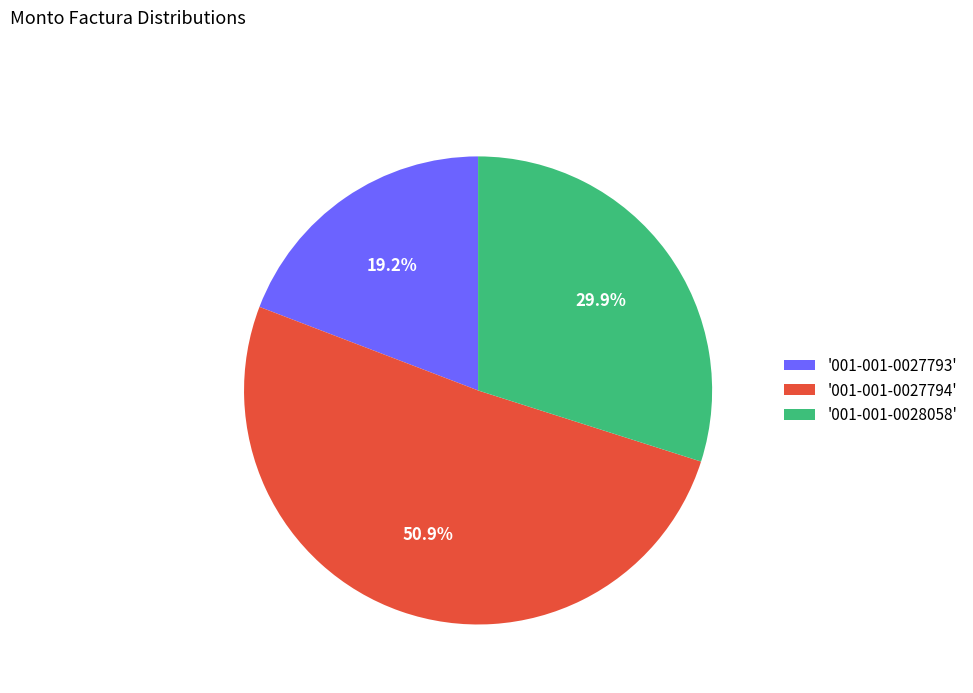

What is the smallest slice in the pie chart?

'001-001-0027793'